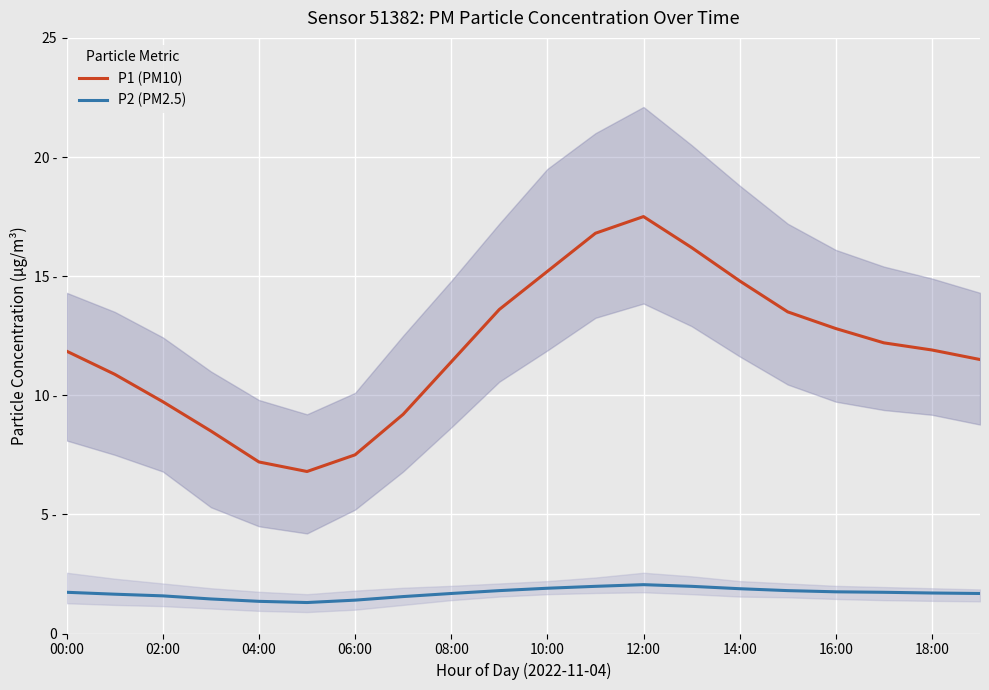

True or false: P2 (PM2.5) and P1 (PM10) cross at least once.

False